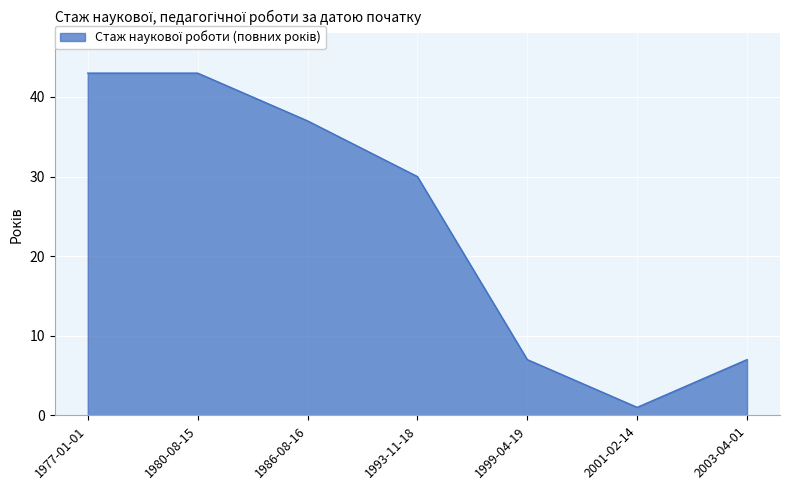

Is it true that the value at 1999-04-19 is 10?

False